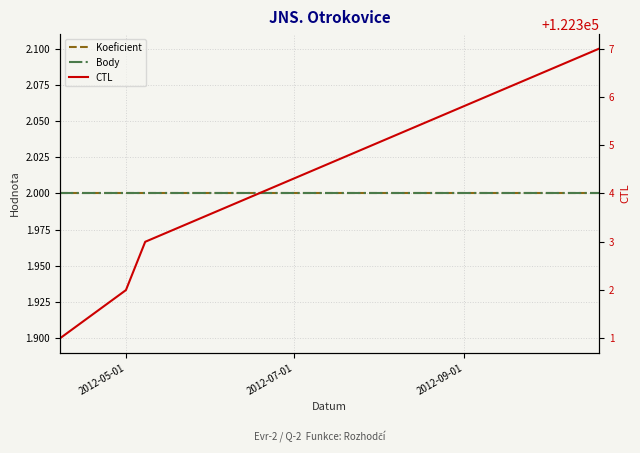

The value of Body at 2012-05-01 is 2. True or false?

True